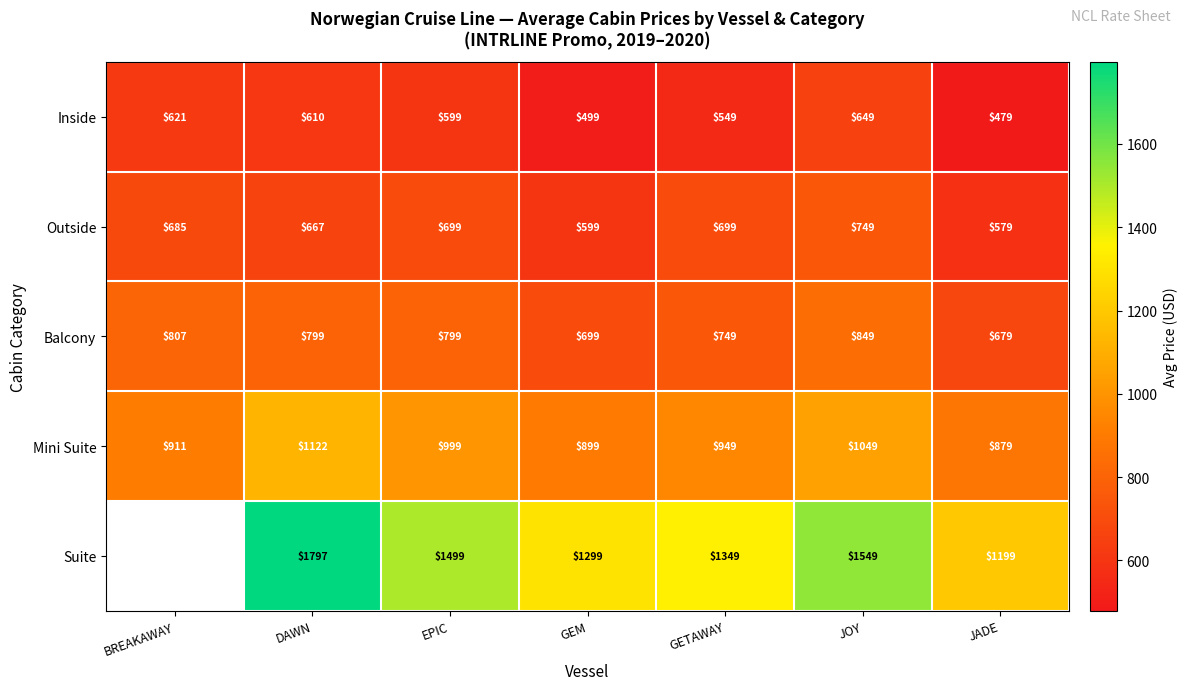

How many values in the Mini Suite series are below 949?

3